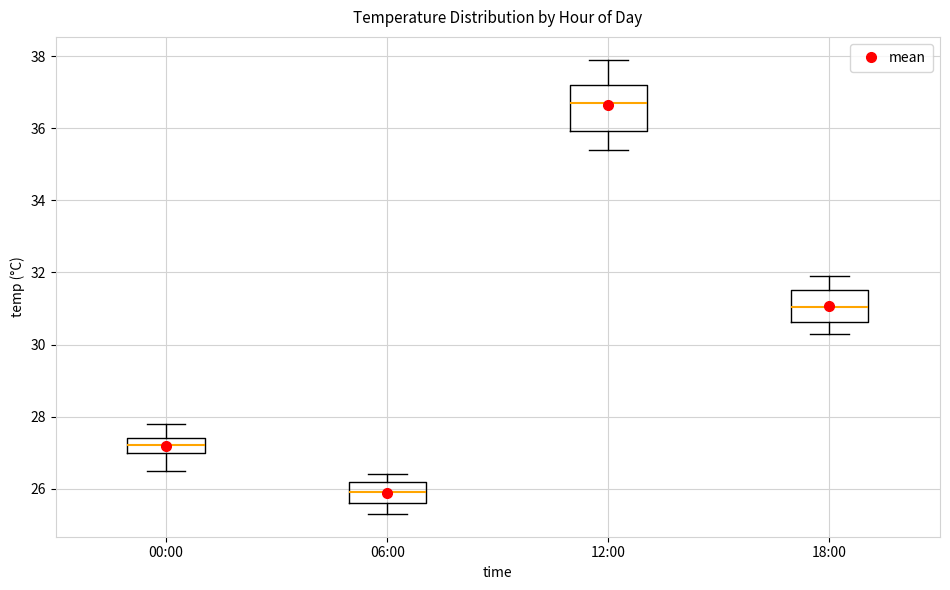

Where is the lower edge of the box for 00:00 on the y-axis? The values are not printed on the chart, so give them approximately, as read against the axis.

27.0